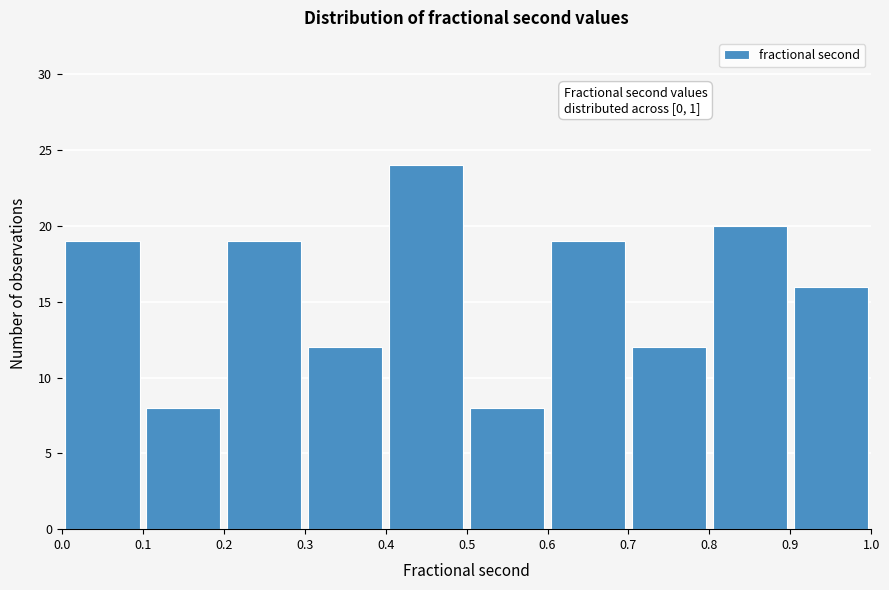

Over which range of the x-axis is the bar tallest?

0.4 to 0.5